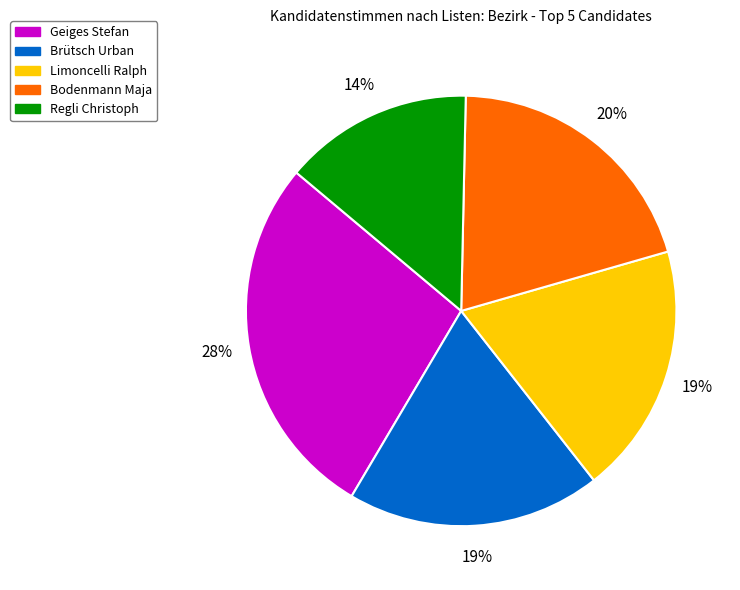

How many segments does this pie chart have?

5